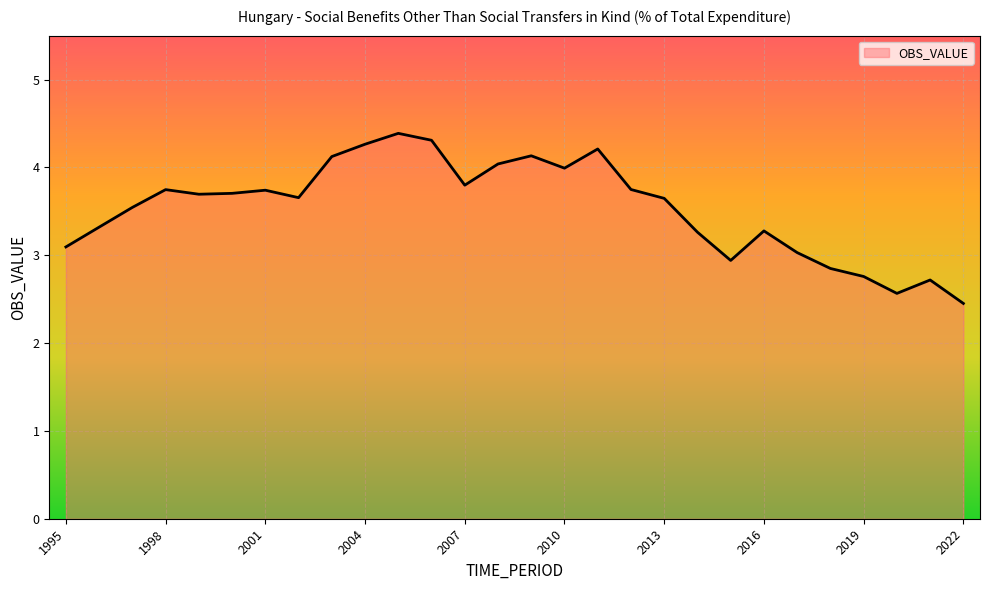

What is the smallest value displayed?

2.5